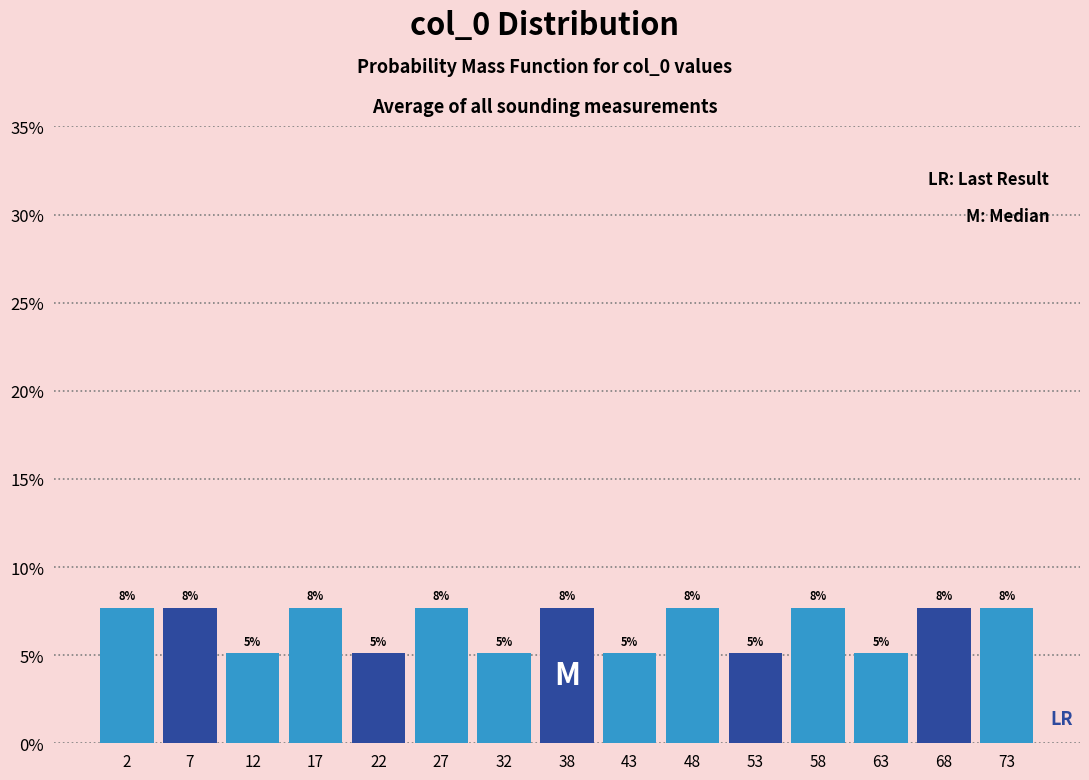

Are the bars horizontal?

No